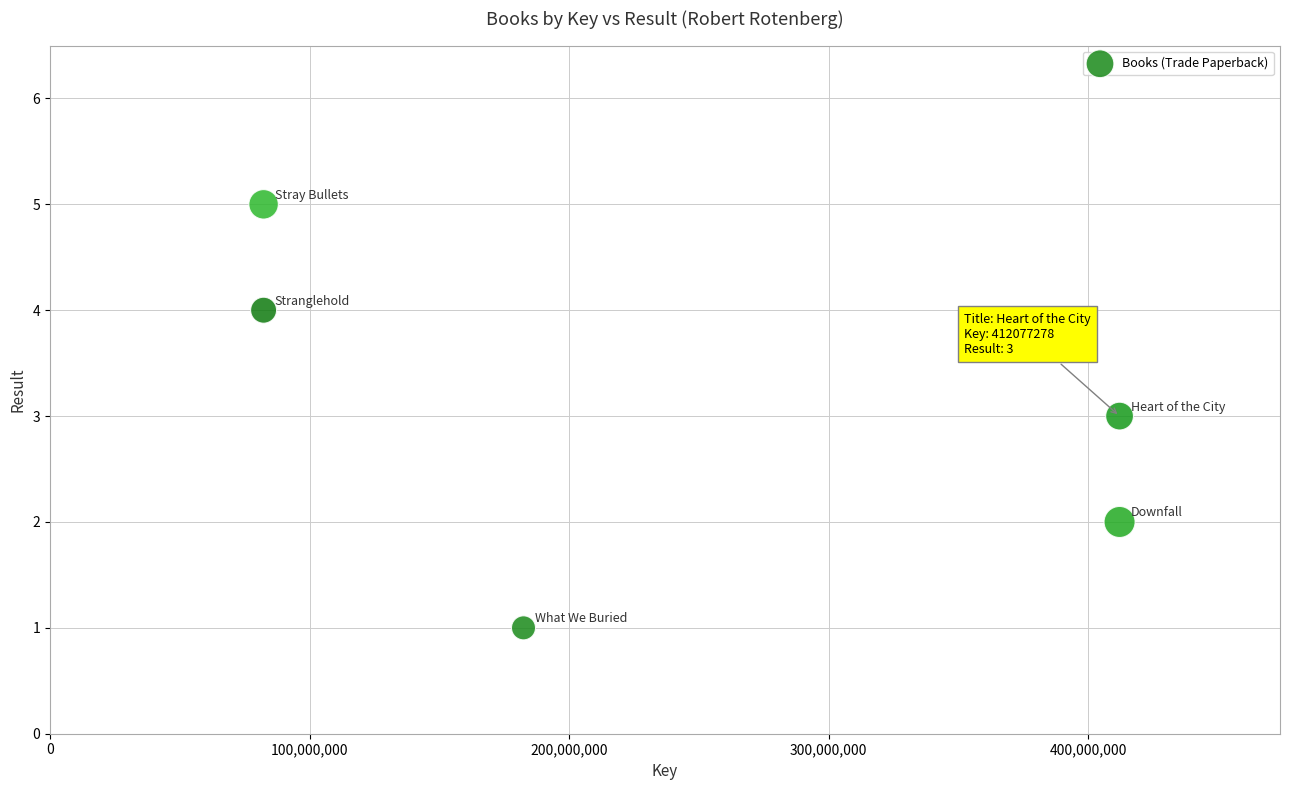

What is the average Y value?

3